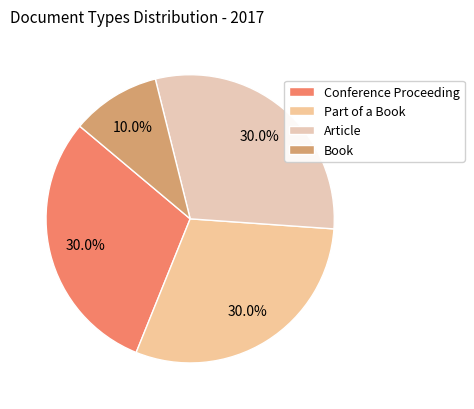

To the nearest percent, what portion does Book represent?

10%